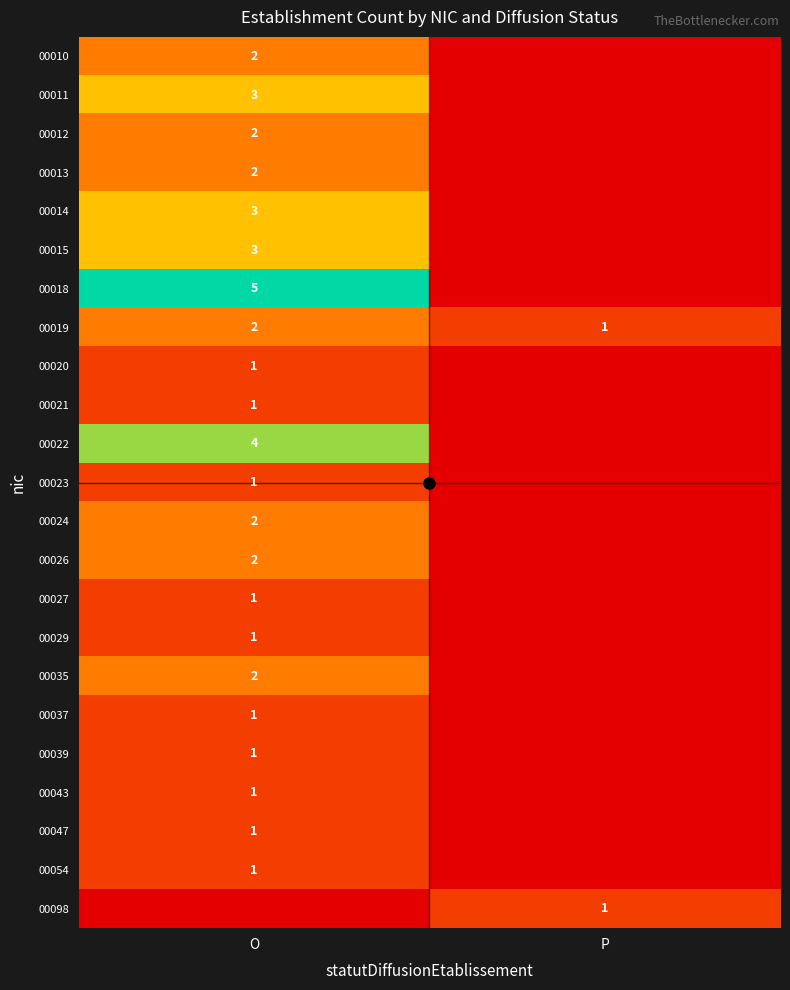

Between O and P, which series saw the biggest shift?

00018